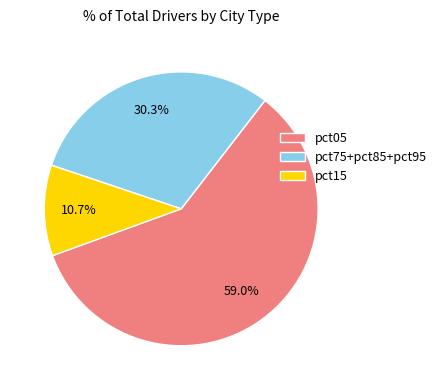

What is the smallest slice in the pie chart?

pct15